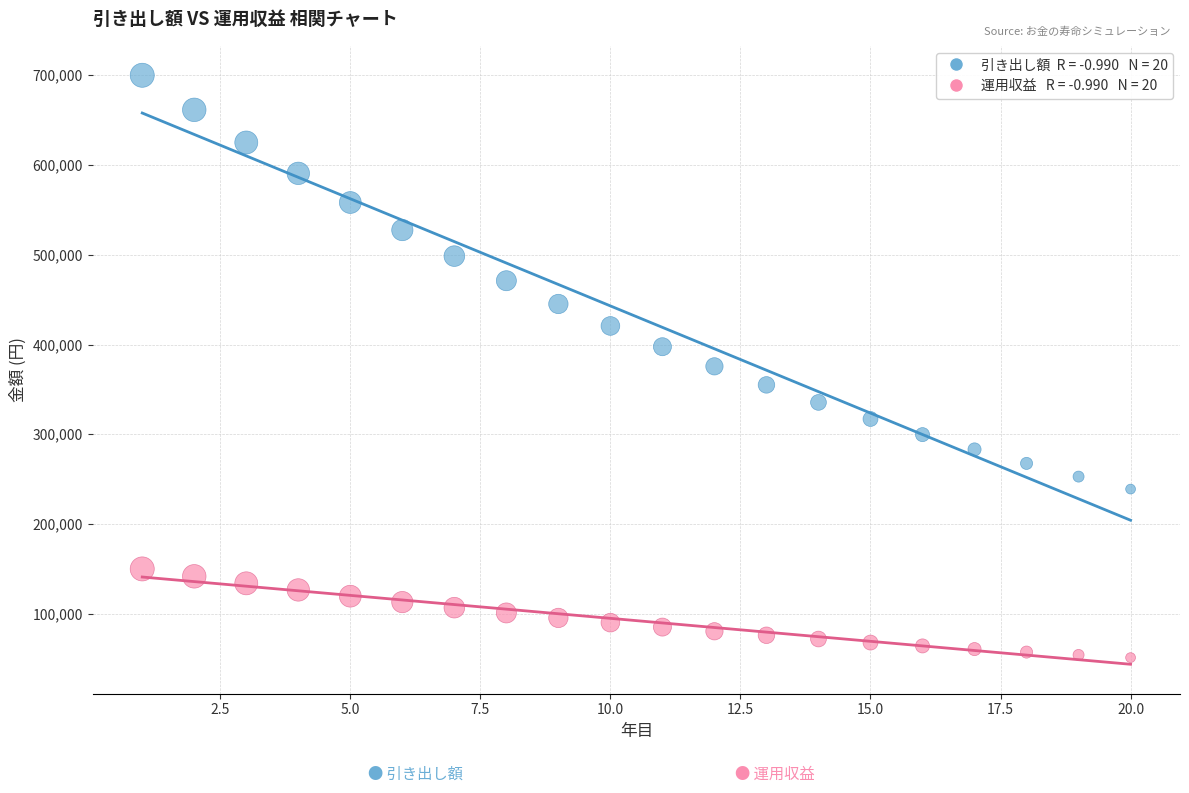

Across all data points, what is the range of Y values (max minus min)?

648797.0